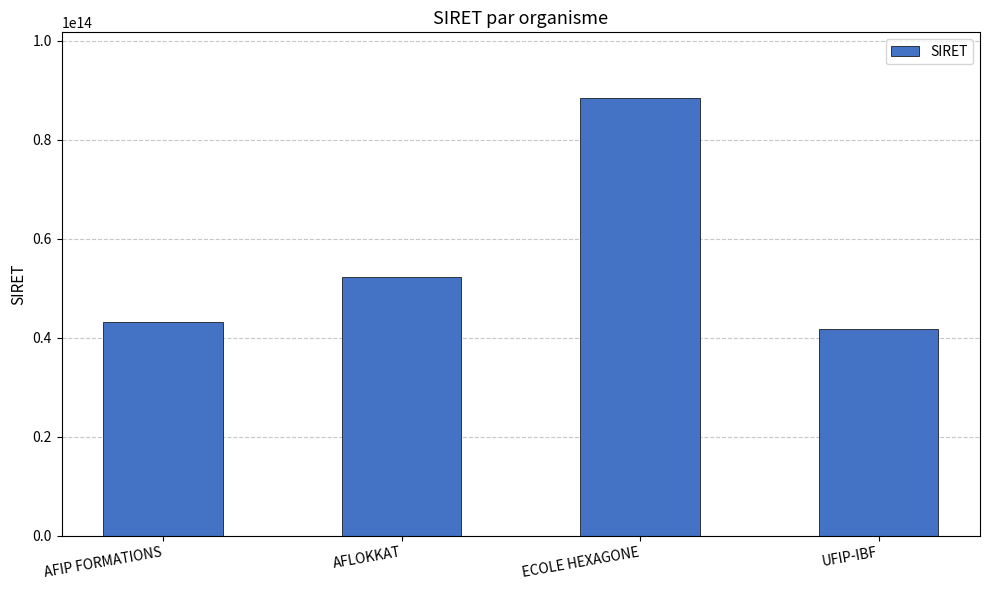

True or false: the data shows 41787833700043 at UFIP-IBF.

True